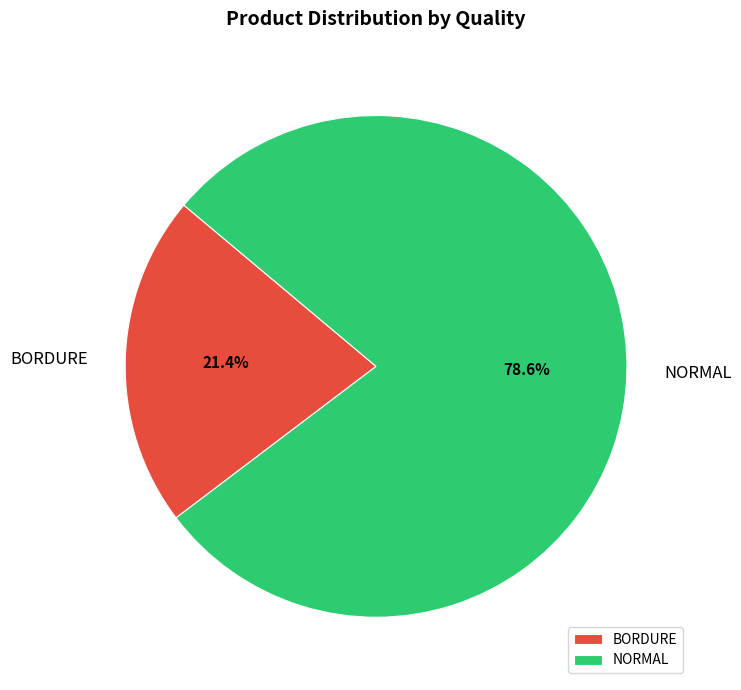

Approximately how many times larger is the value at BORDURE compared to NORMAL?

0.3